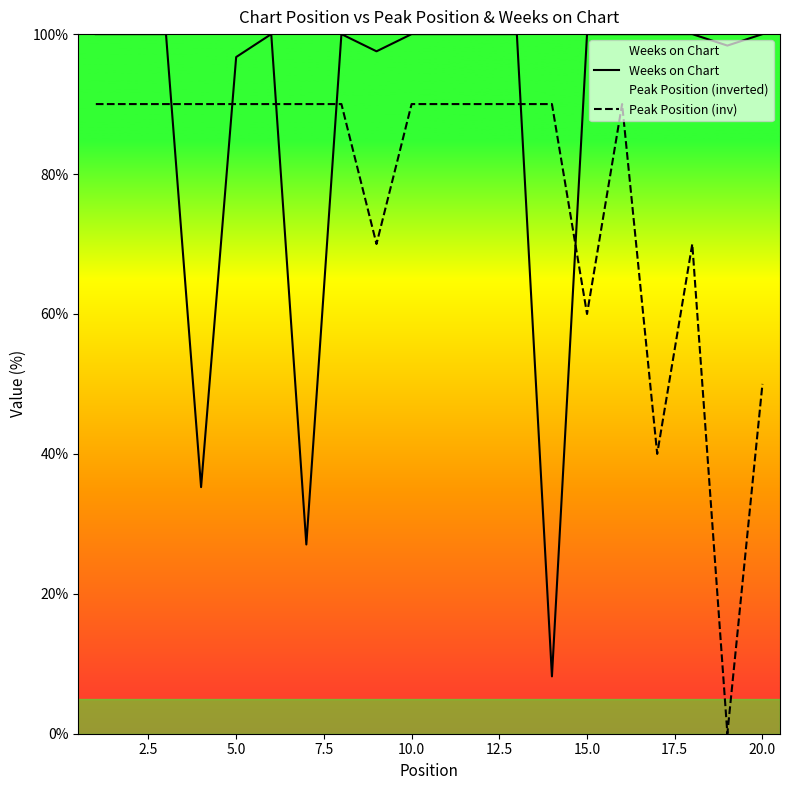

What is the difference between the maximum and minimum values in the Peak Position (inv) series?

90.0